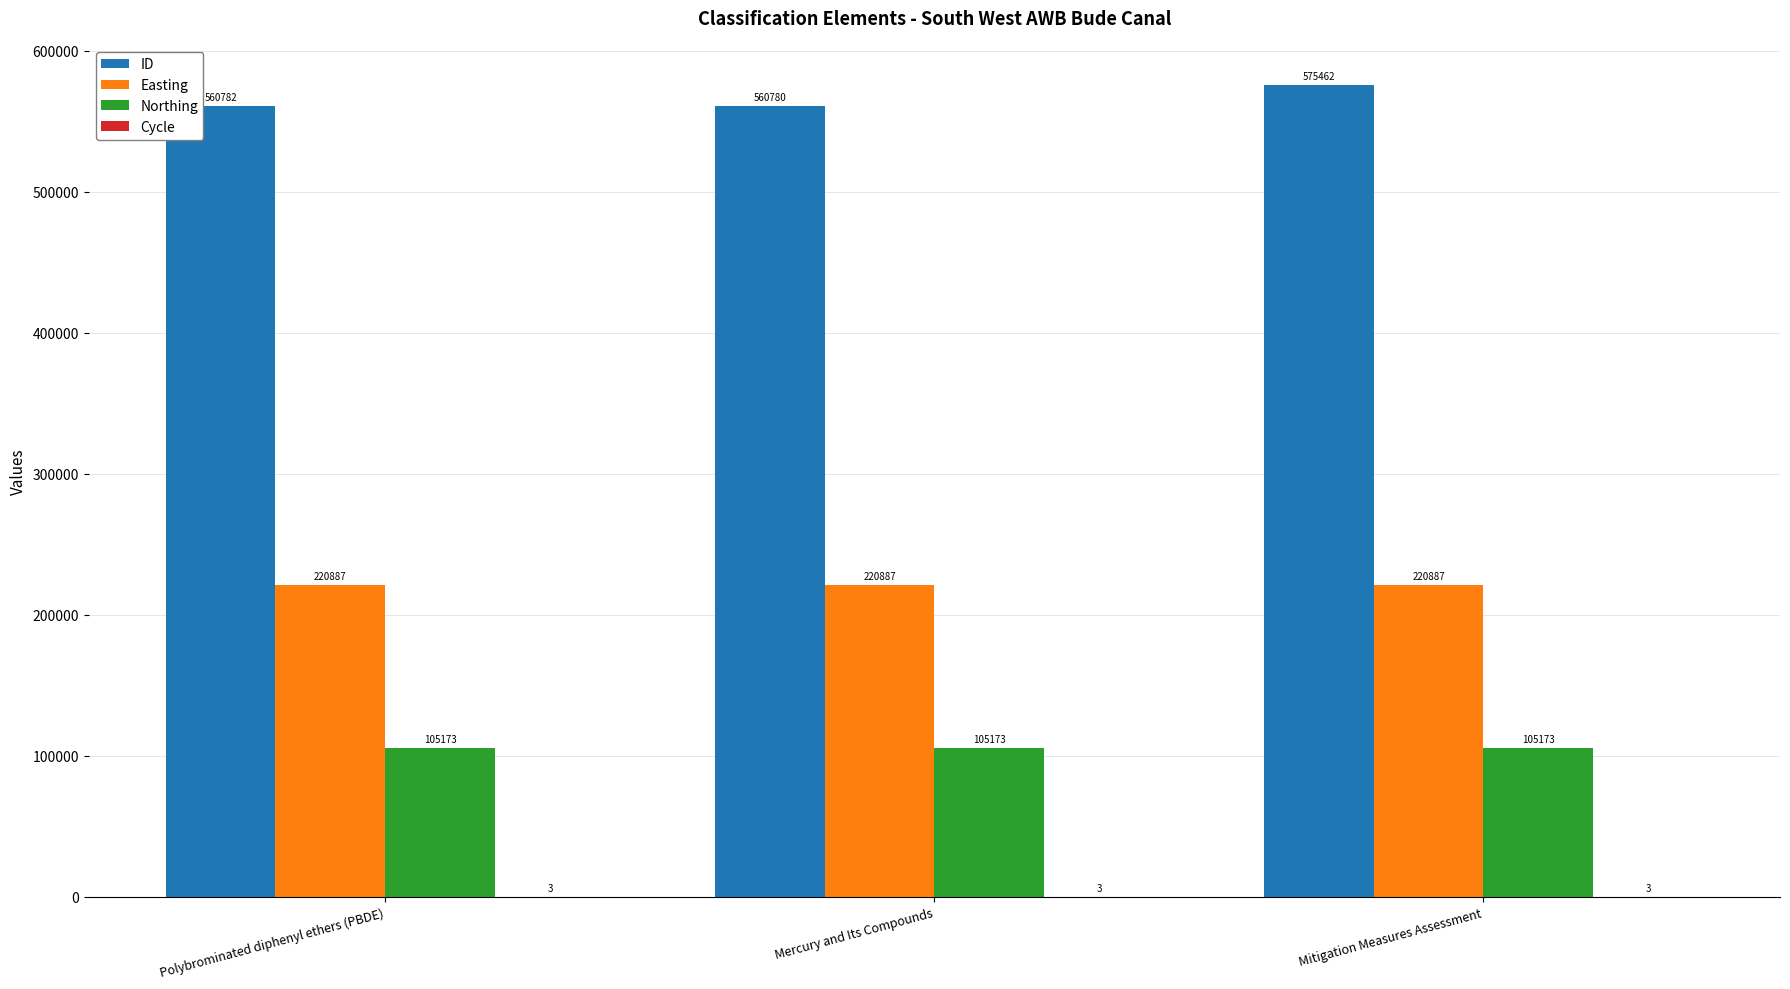

Which series has the widest spread of values?

ID